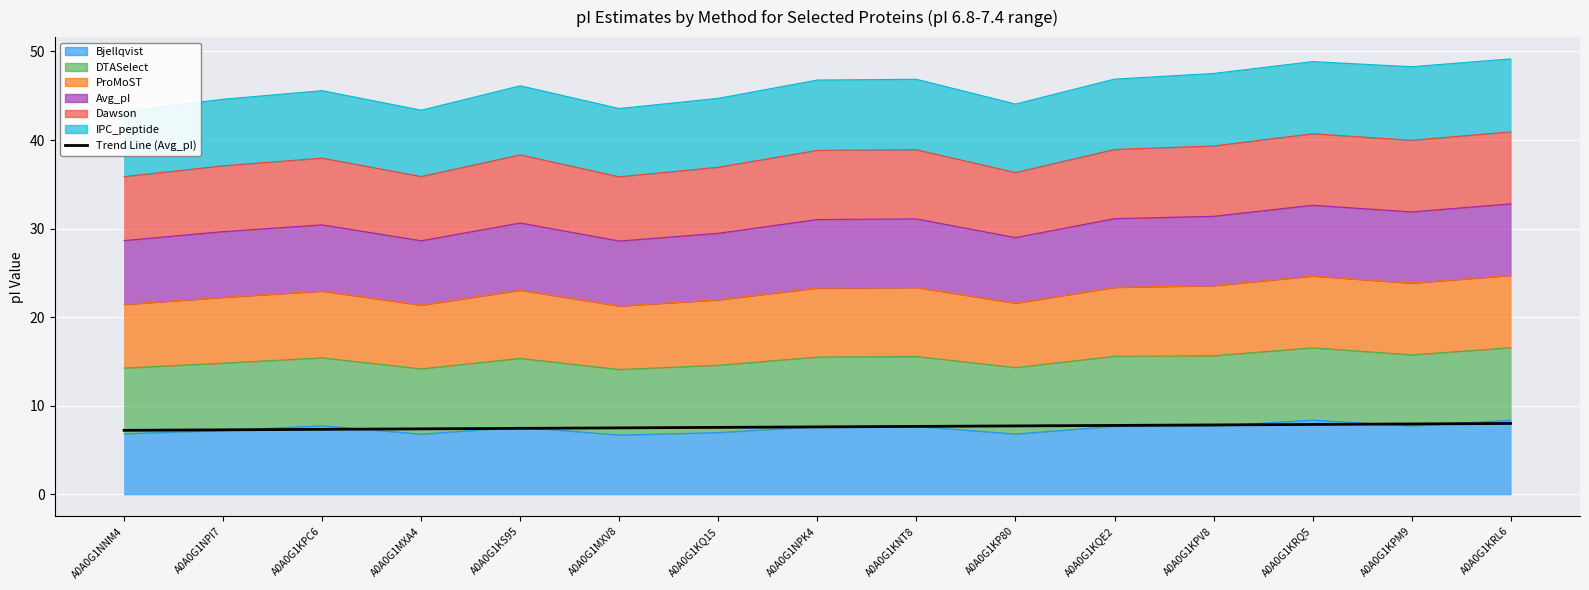

List the labels in order of value, smallest first.

A0A0G1NNM4, A0A0G1NPI7, A0A0G1KPC6, A0A0G1MXA4, A0A0G1KS95, A0A0G1MXV8, A0A0G1KQ15, A0A0G1NPK4, A0A0G1KNT8, A0A0G1KP80, A0A0G1KQE2, A0A0G1KPV8, A0A0G1KRQ5, A0A0G1KPM9, A0A0G1KRL6